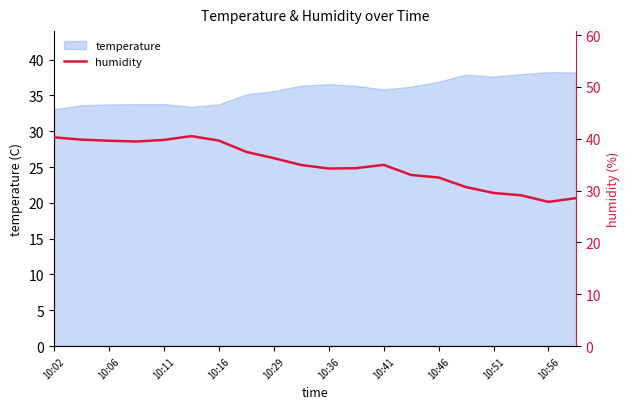

At which label does the data first exceed 34?

10:02